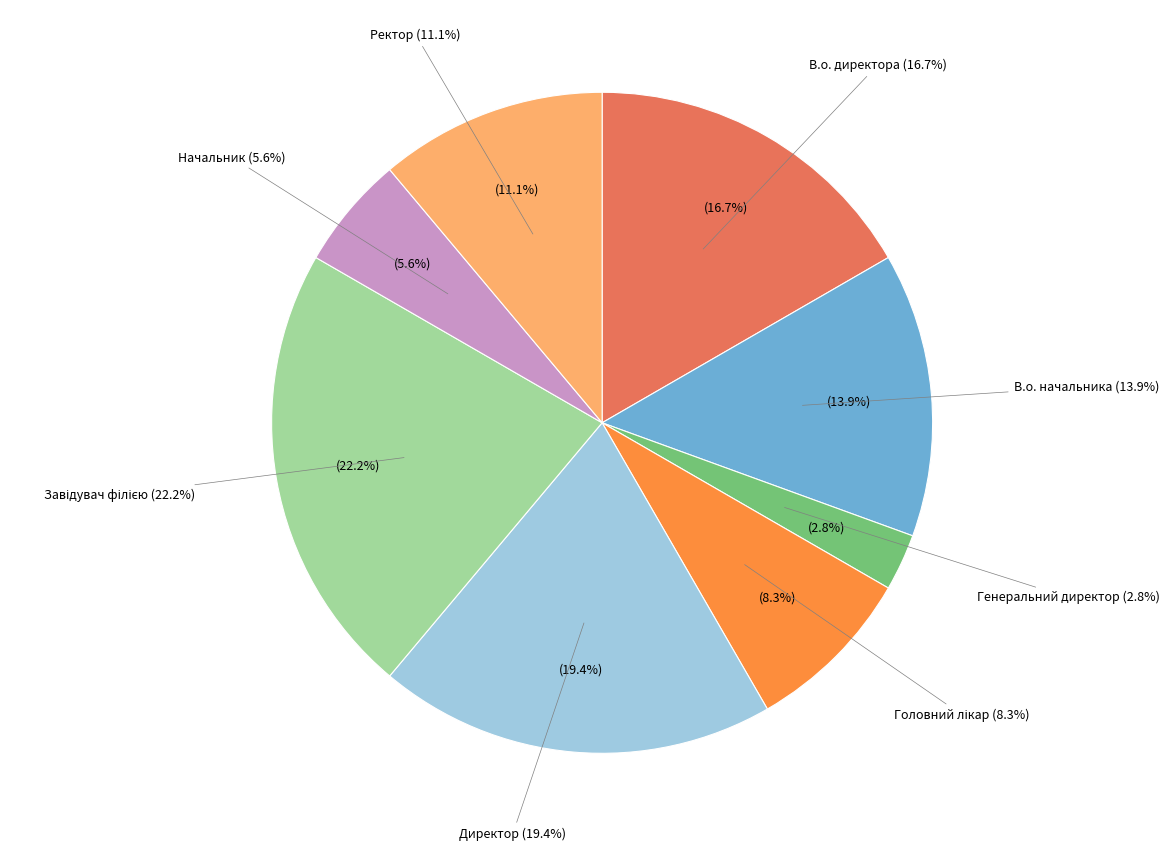

Rank the categories by value from lowest to highest.

Генеральний директор, Начальник, Головний лікар, Ректор, В.о. начальника, В.о. директора, Директор, Завідувач філією